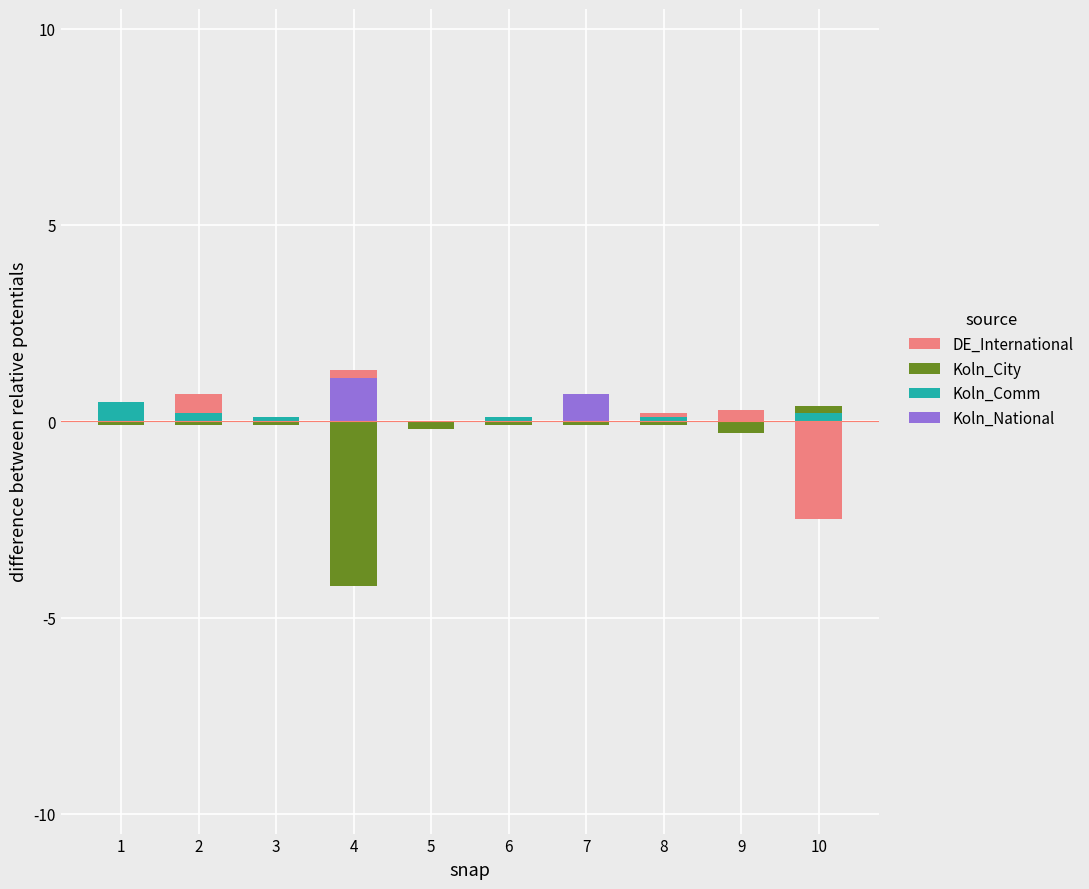

Are the bars horizontal?

No